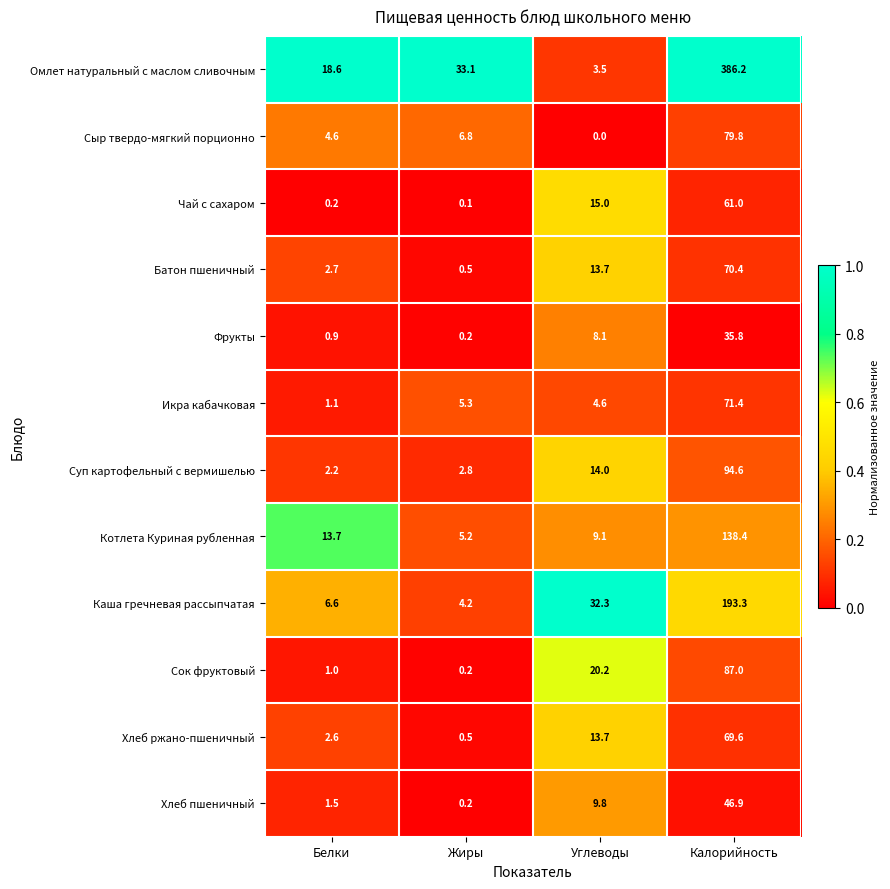

Count the number of data series in this chart.

12